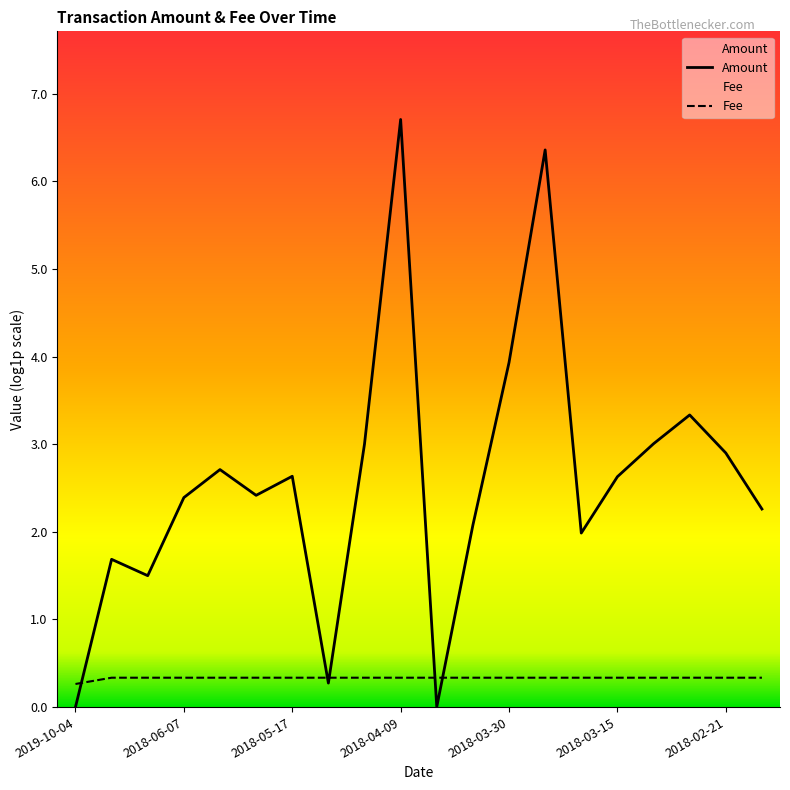

True or false: there are more than 0 points higher than both neighbors.

False